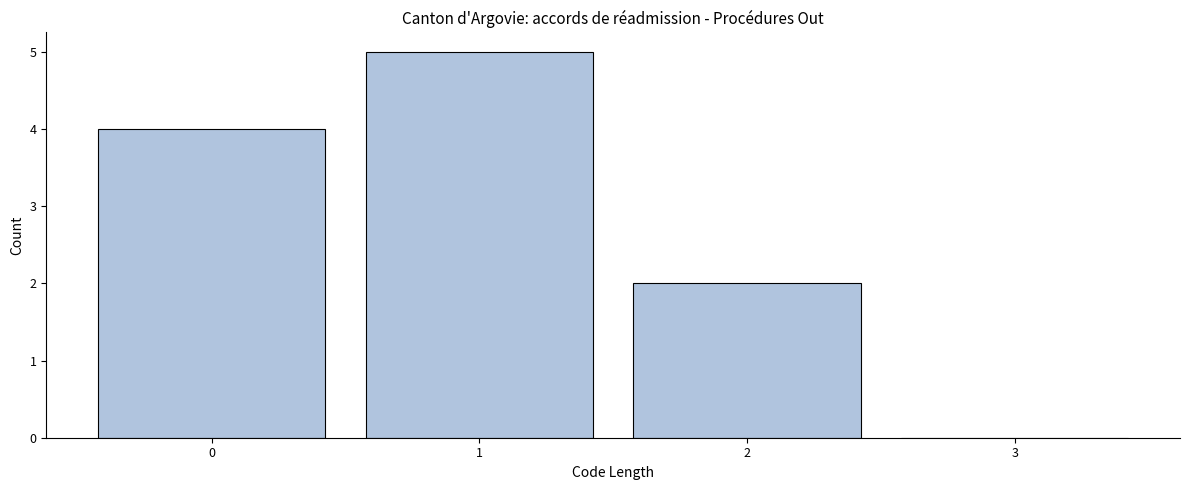

What is the height of the bar covering 0.5 to 1.5 on the x-axis? The values are not printed on the chart, so give them approximately, as read against the axis.

5